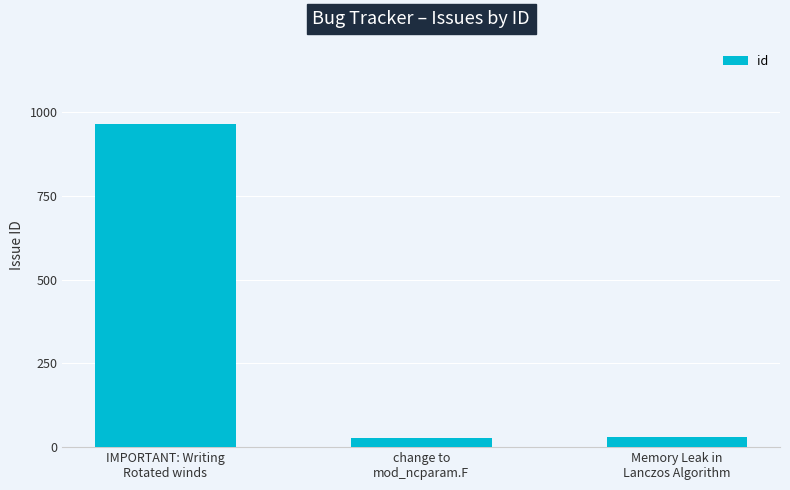

Where is the data nearest to the value 496?

Memory Leak in
Lanczos Algorithm